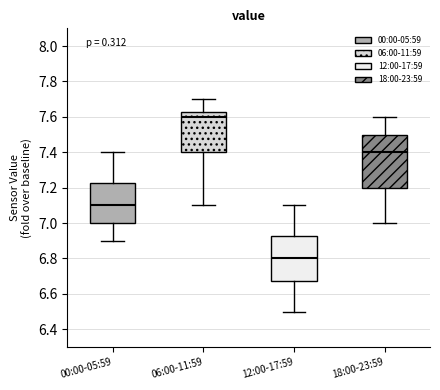

Where is the lower edge of the box for 00:00-05:59 on the y-axis? The values are not printed on the chart, so give them approximately, as read against the axis.

7.00